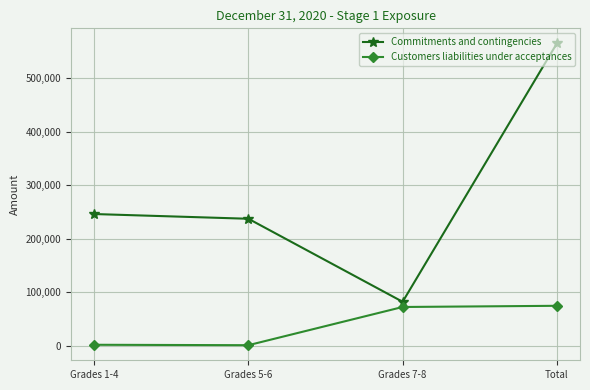

True or false: Customers liabilities under acceptances and Commitments and contingencies cross at least once.

False